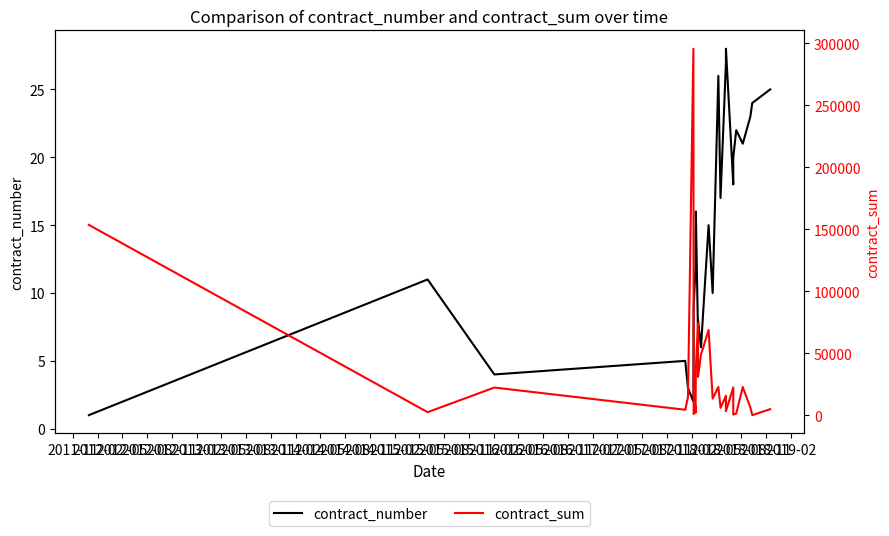

What is the average value of the contract_number series?

14.5